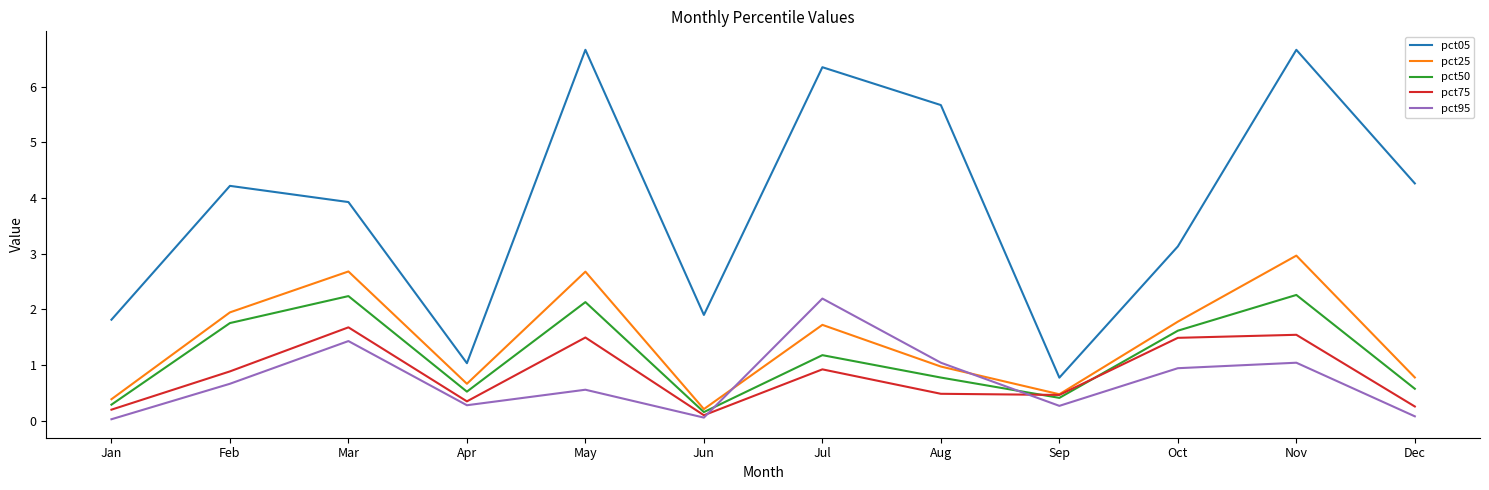

At which category is the sum across all series the highest?

Nov